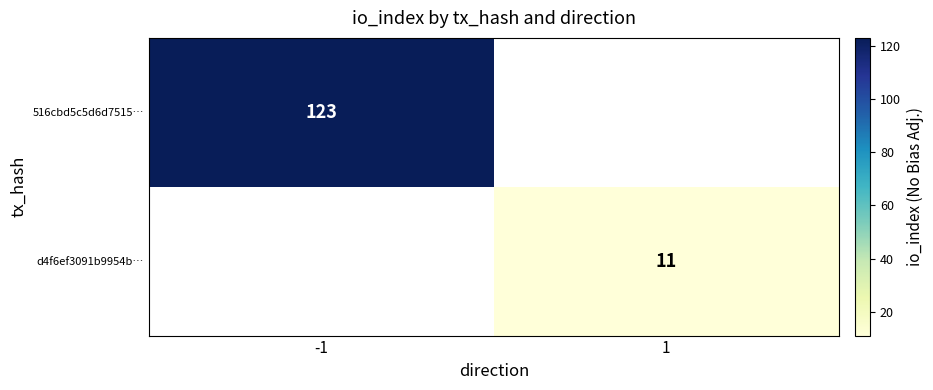

True or false: 516cbd5c5d6d7515… has a value of 123 at -1.

True